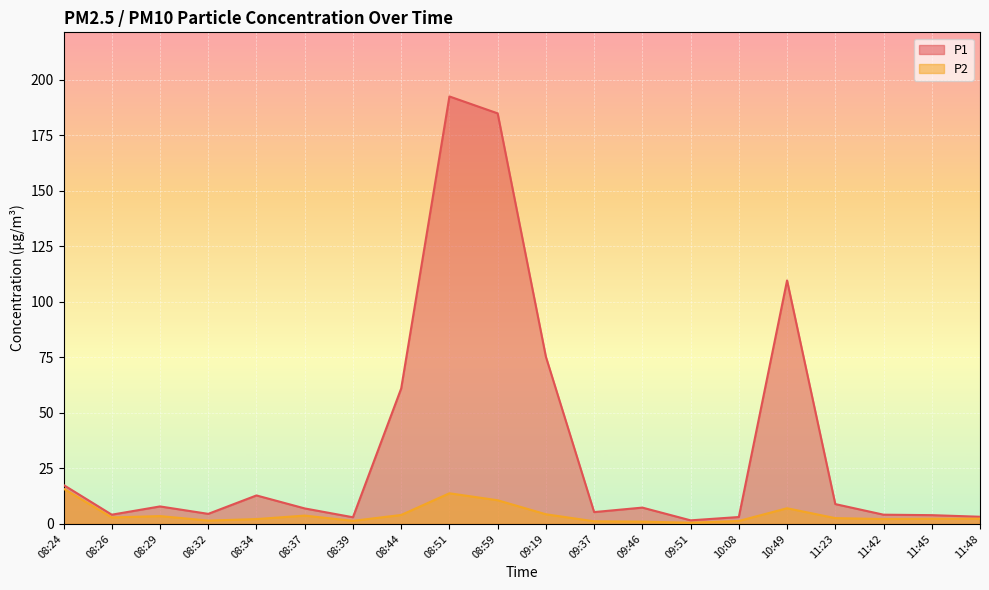

At which category does P2 reach its first local valley?

08:26